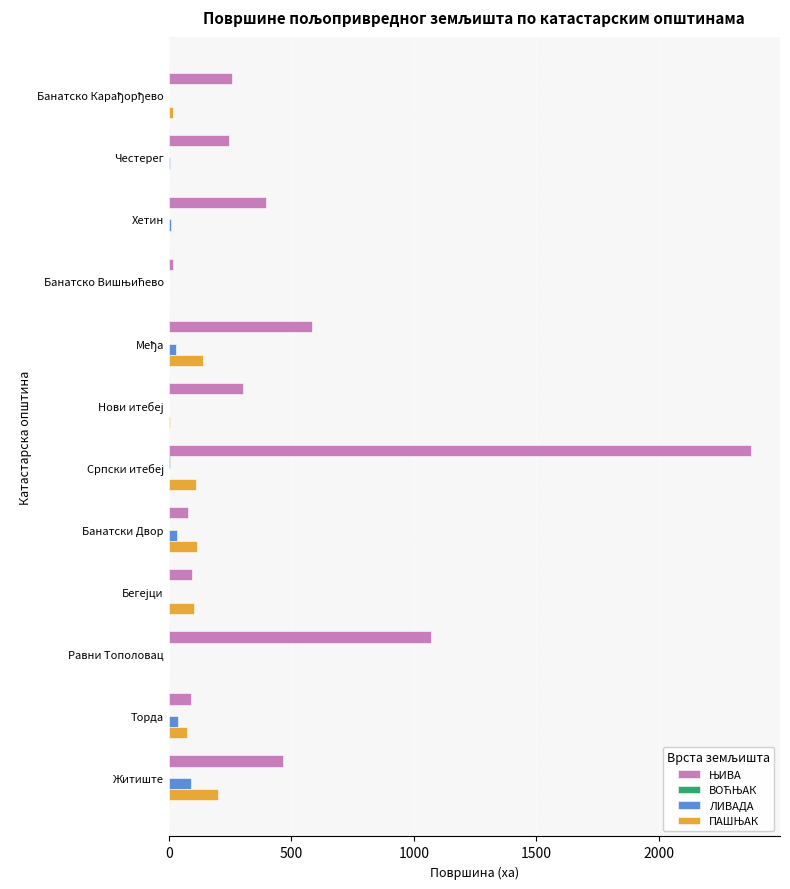

What is the greatest value displayed?

2374.6